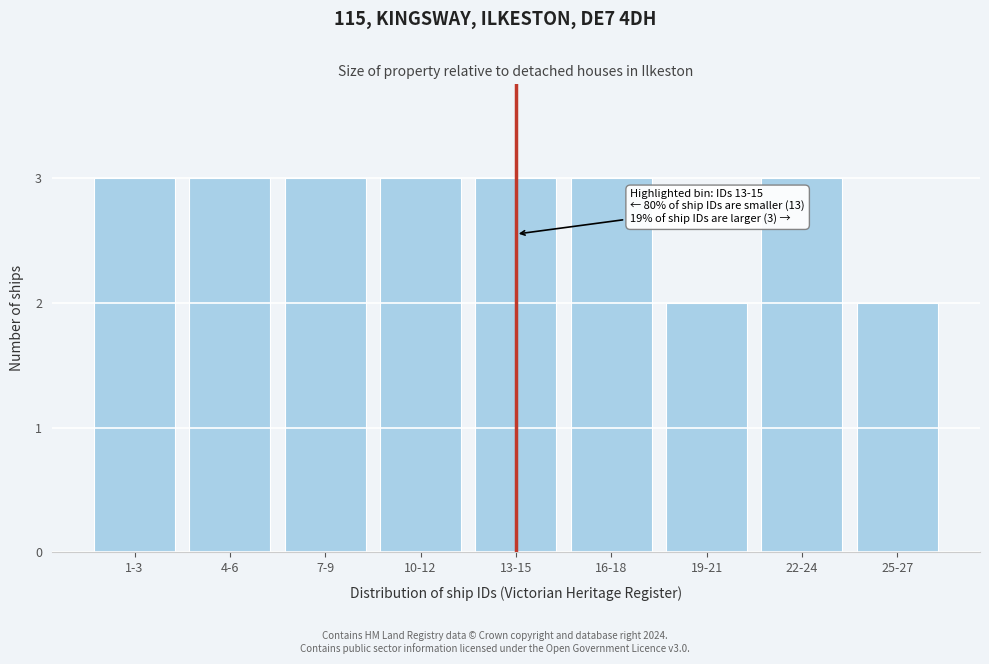

Reading left to right, list all the values displayed in this chart.

3	3	3	3	3	3	2	3	2